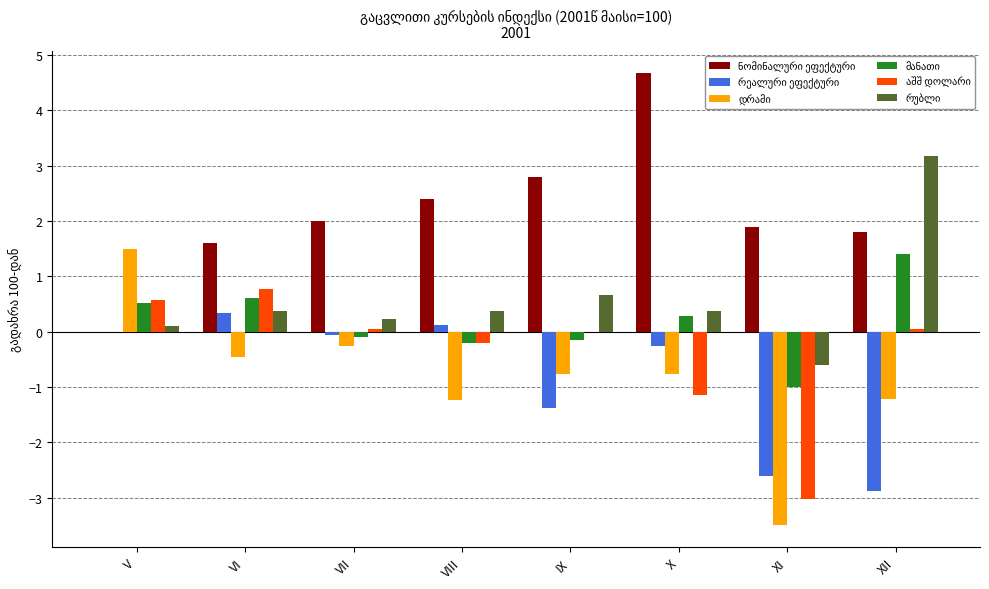

What is the greatest value displayed?

4.7